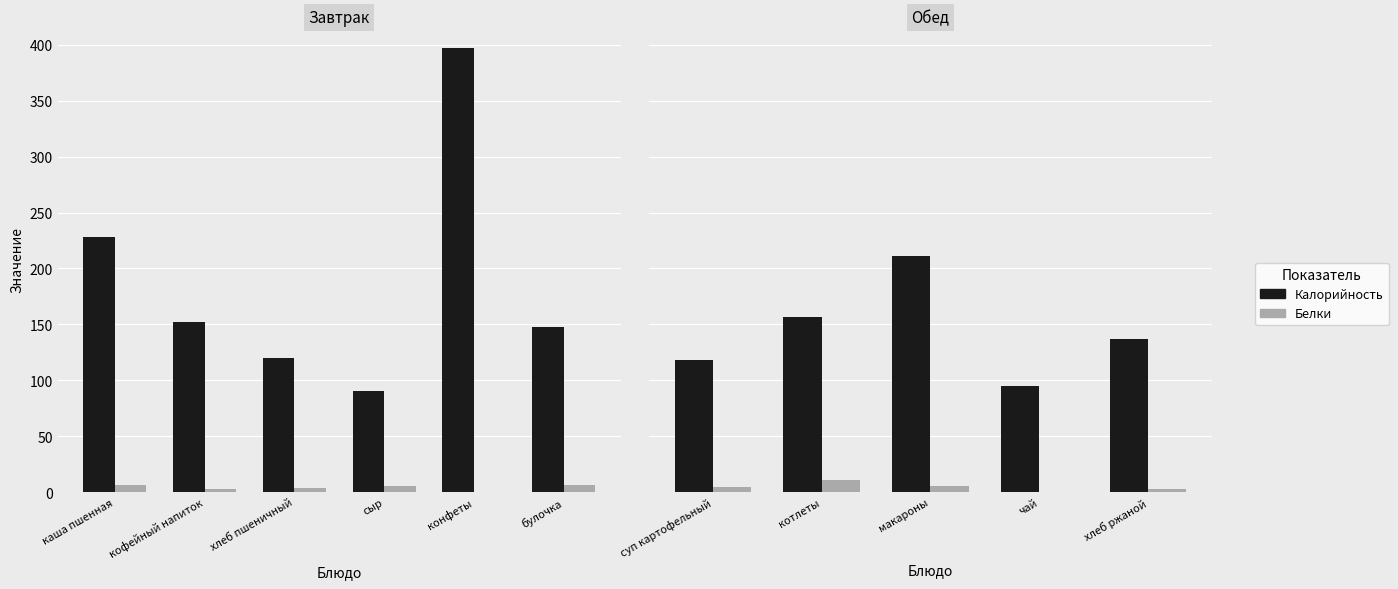

What is the highest value of the Белки series?

10.8